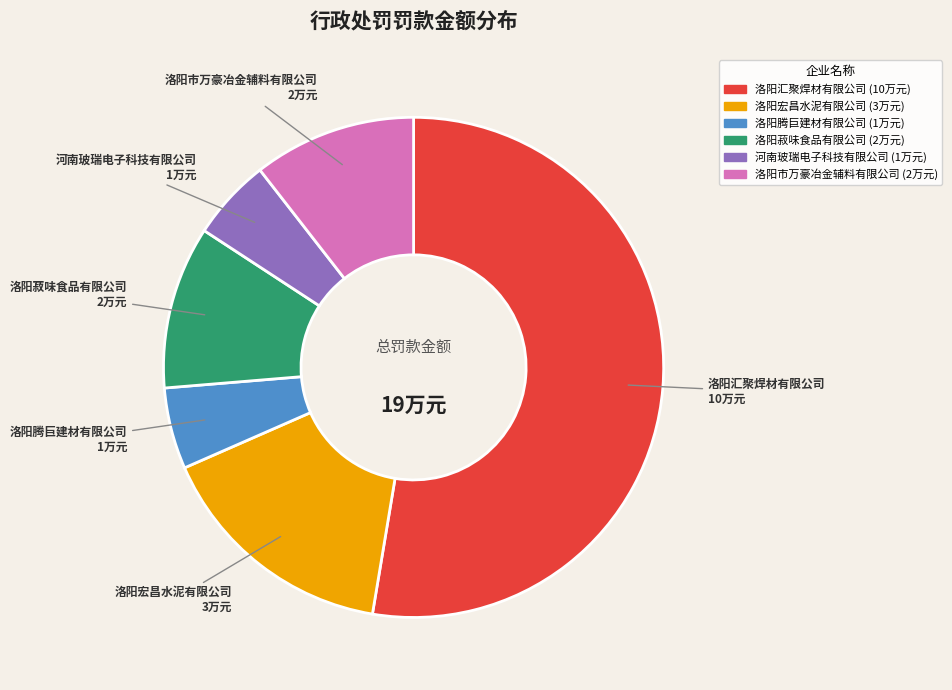

Between 河南玻瑞电子科技有限公司 and 洛阳菽味食品有限公司, which is larger?

洛阳菽味食品有限公司